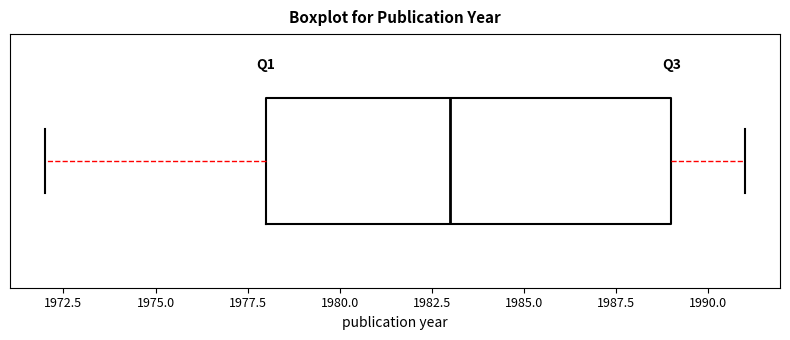

Transcribe this box plot: give where the median line is, the range the box spans, and where the two whiskers end, as read against the x-axis. The values are not printed on the chart, so give them approximately, as read against the axis.

median 1983, box 1978 to 1989, whiskers 1972 to 1991